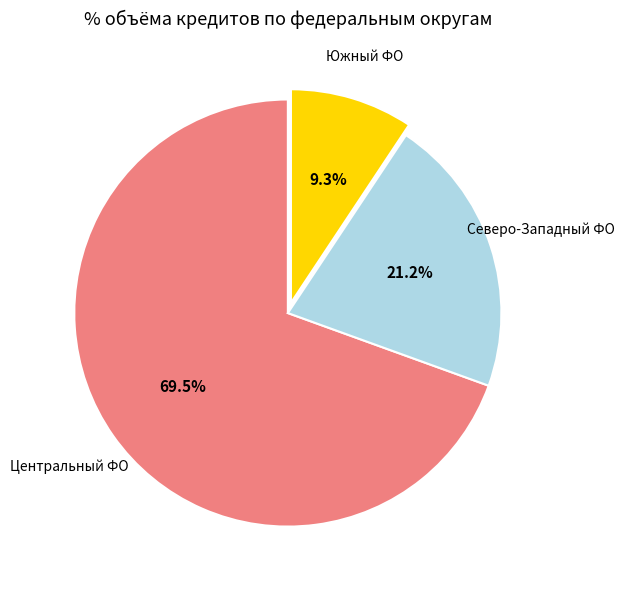

Is there a majority slice in this chart?

Yes